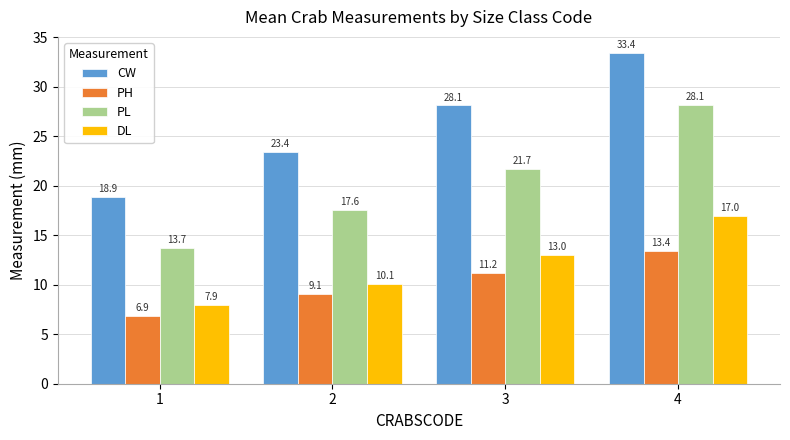

At which label does CW first exceed 28?

3